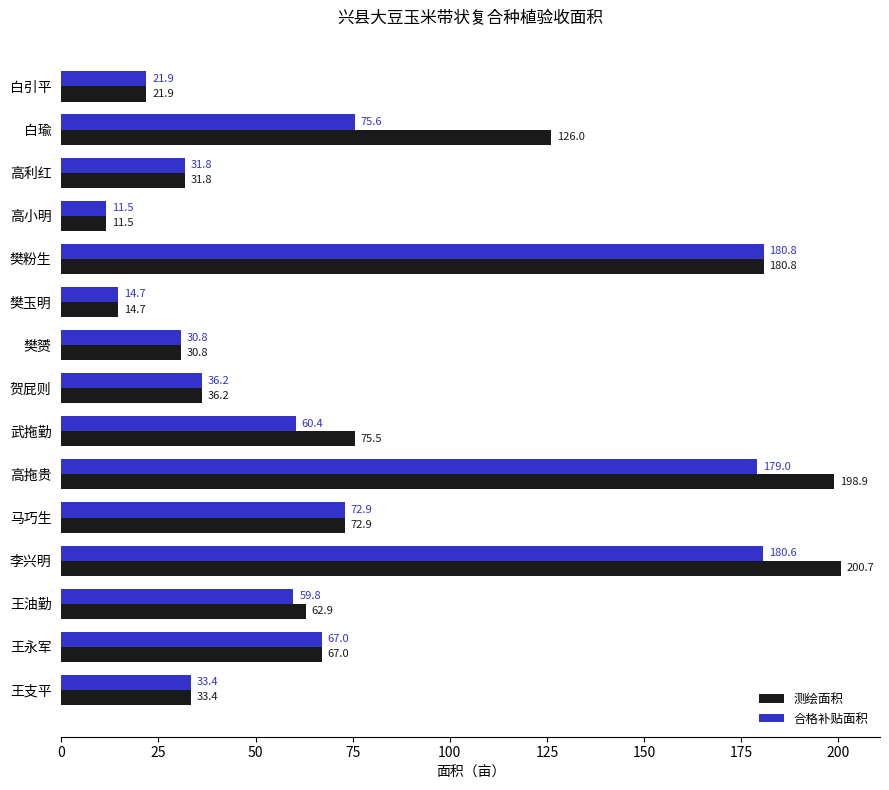

What is the average value of the 合格补贴面积 series?

70.4